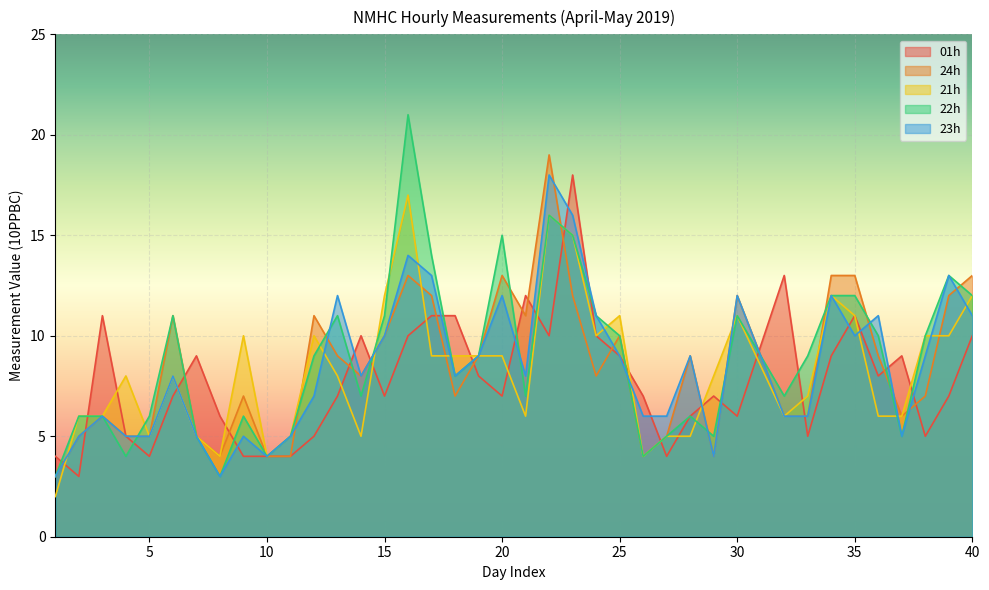

What is the difference between the second highest and minimum values in the 01h series?

10